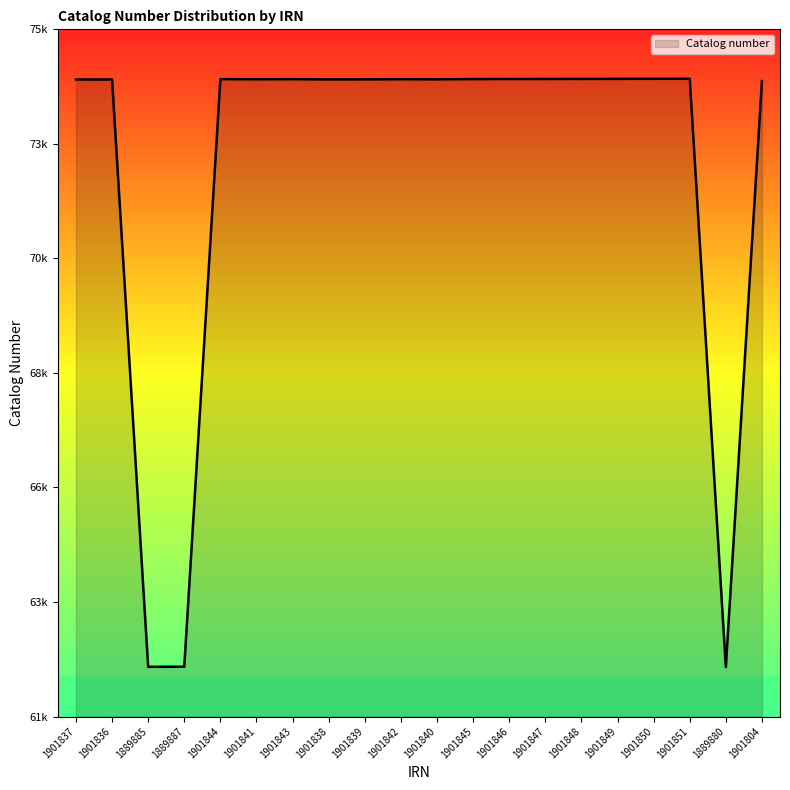

Does the chart display data point markers on the line(s)?

No